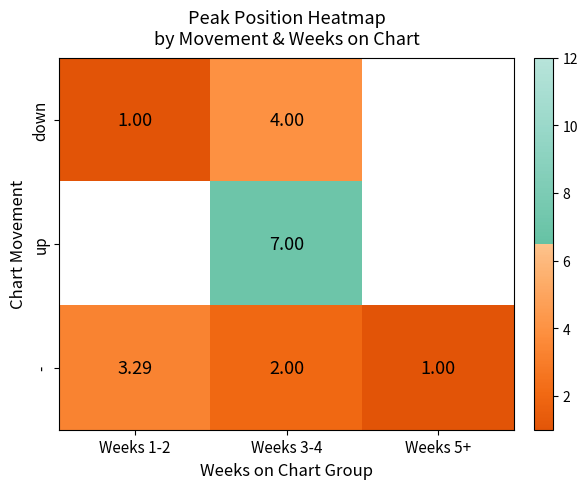

How many values in the - series are below 2?

1